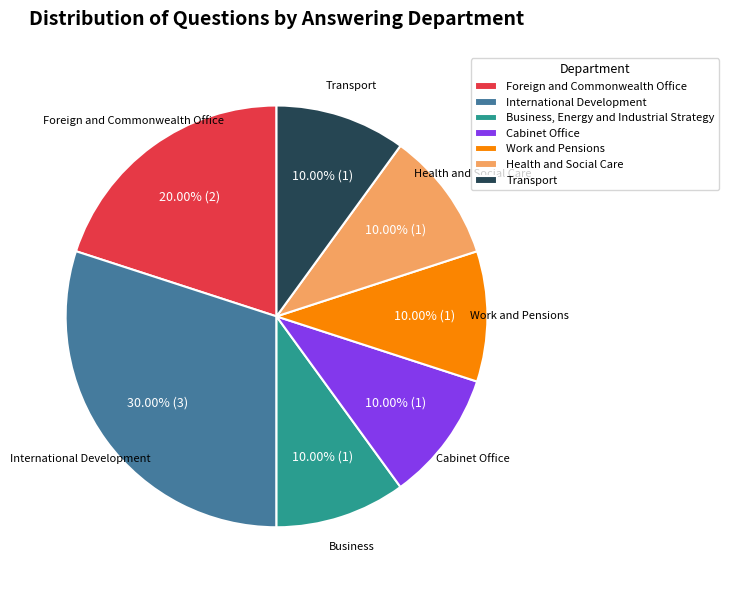

Does any single category account for the majority?

No